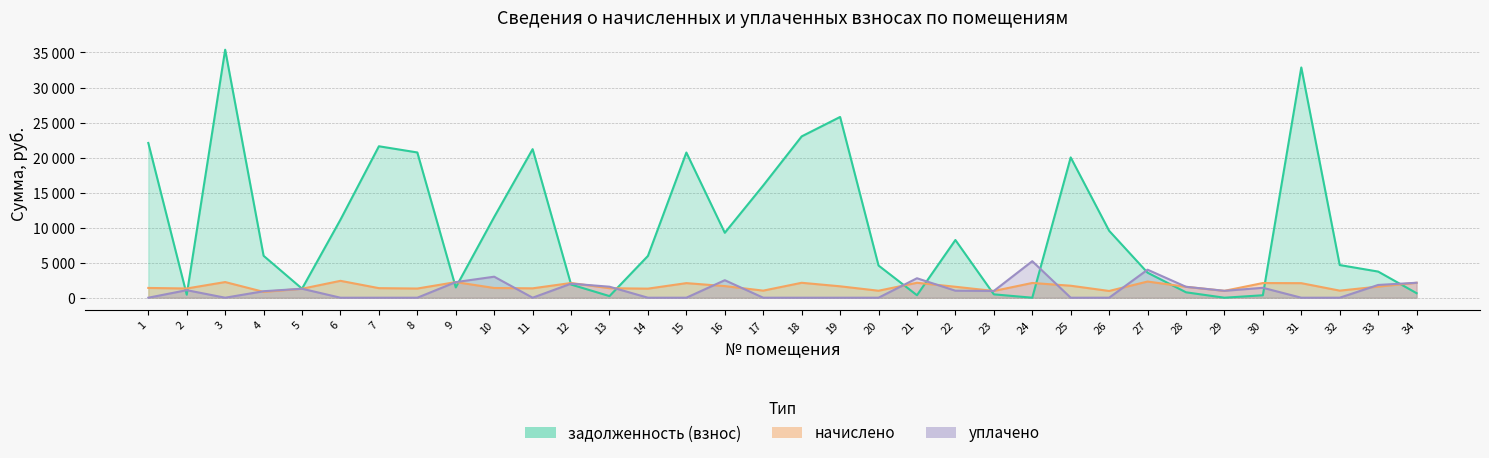

List the series in order of their peak value, lowest first.

начислено, уплачено, задолженность (взнос)